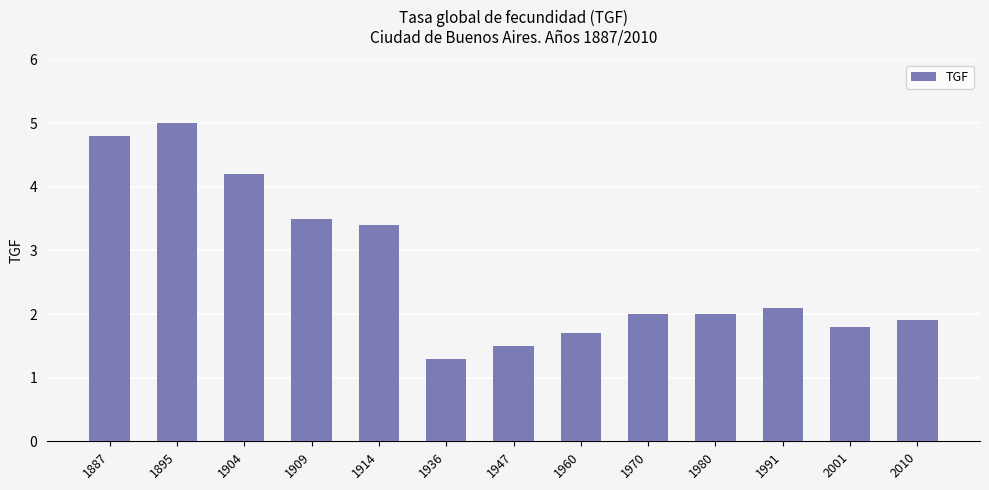

The chart shows a value of 1.9 at 2010. True or false?

True